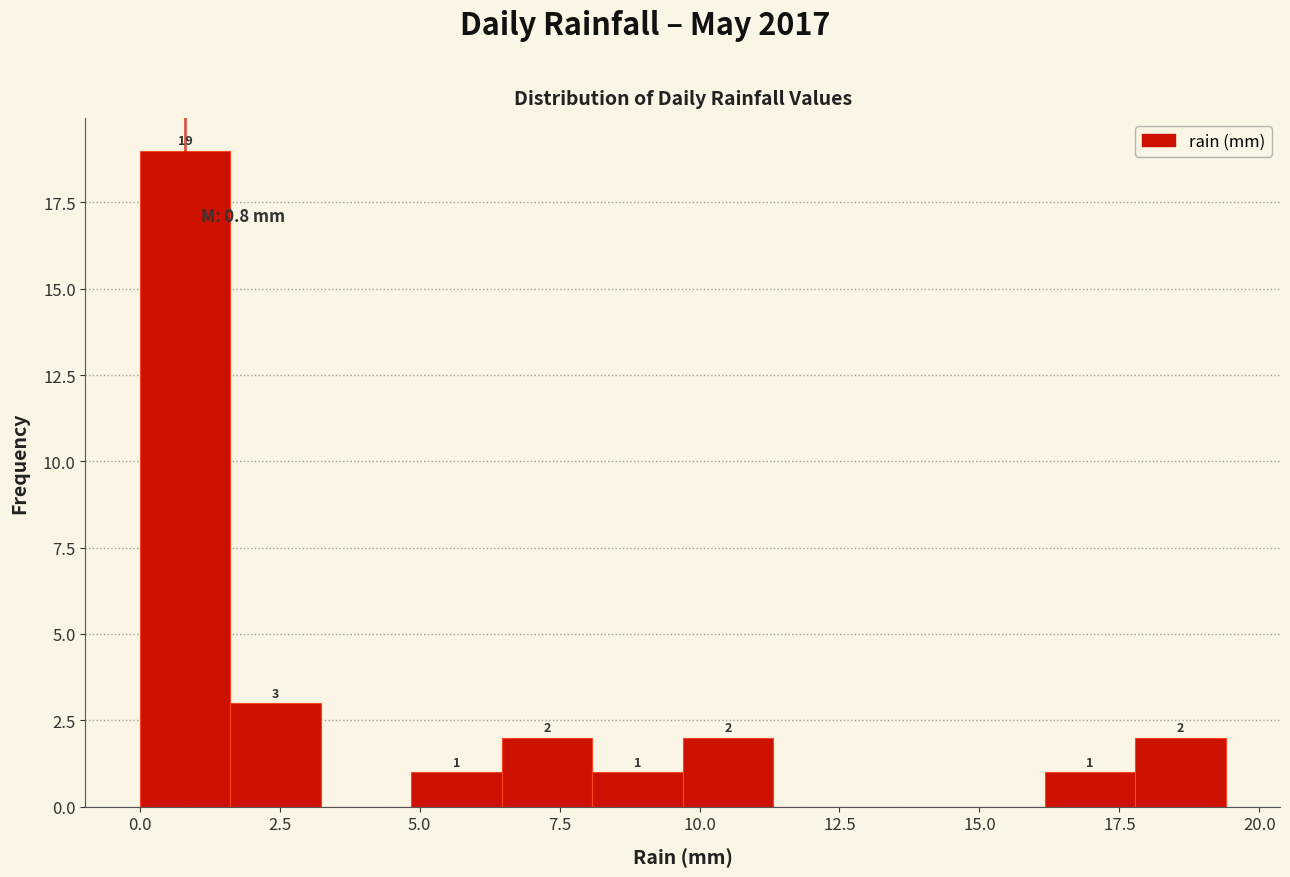

Around what value on the x-axis is the tallest bar? Give the approximate position of its centre, as read against the axis.

1.0